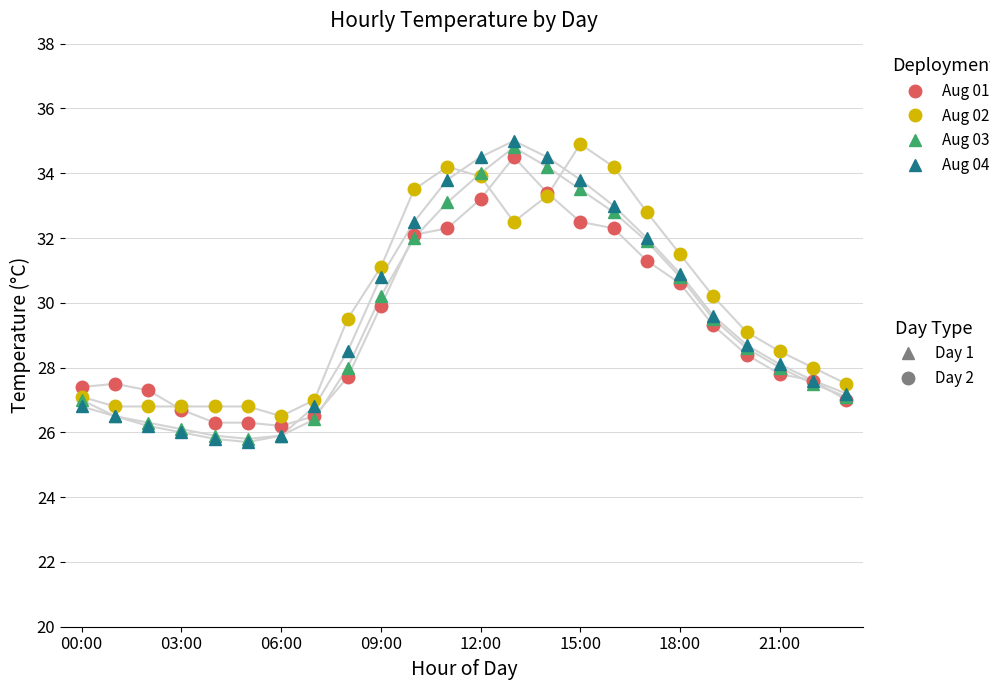

What is the smallest value displayed?

25.7